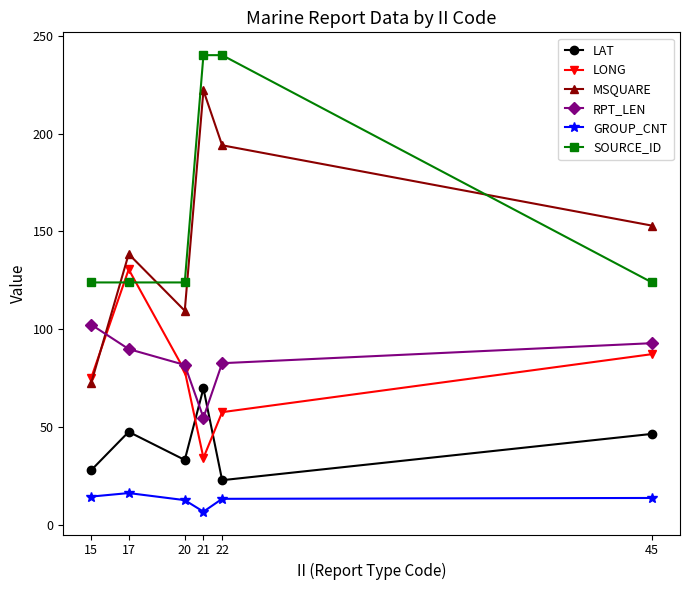

How many lines are shown in the chart?

6